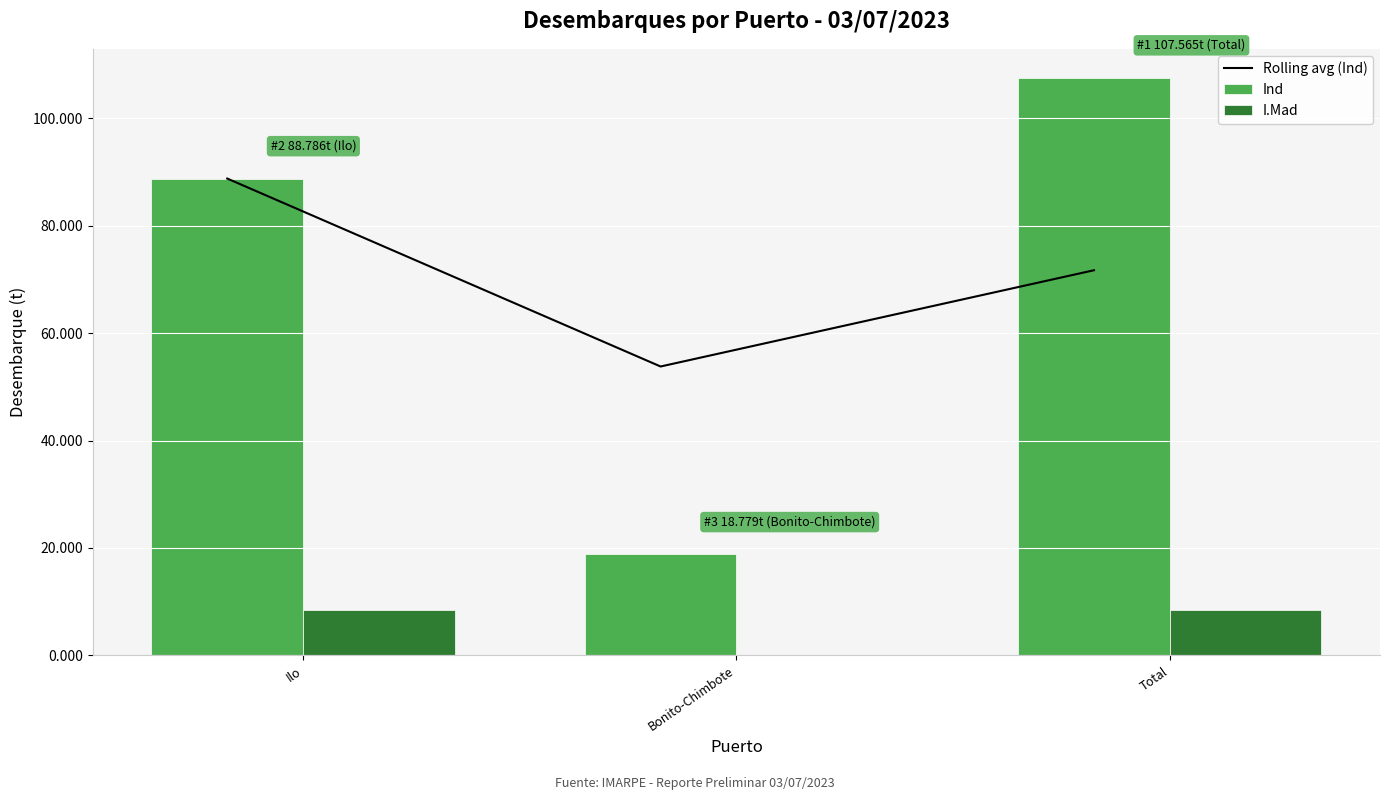

What is the sum of the I.Mad values at Bonito-Chimbote and Ilo?

8.4